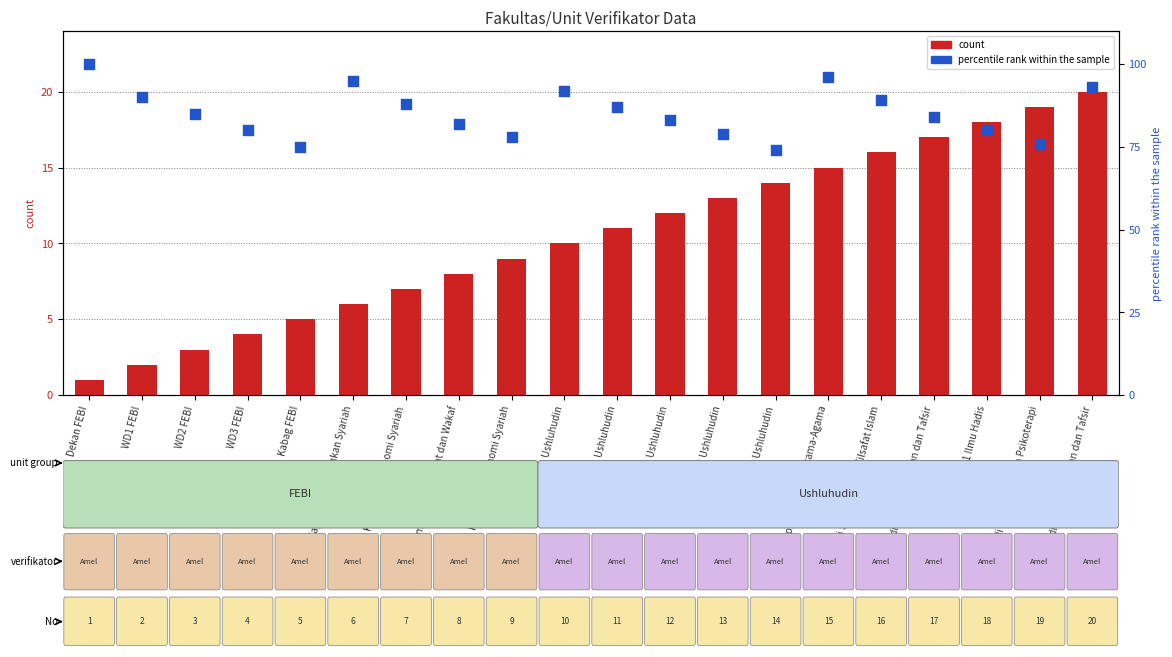

At which category is the sum across all series the highest?

Kaprodi S2 Ilmu Al-quran dan Tafsir